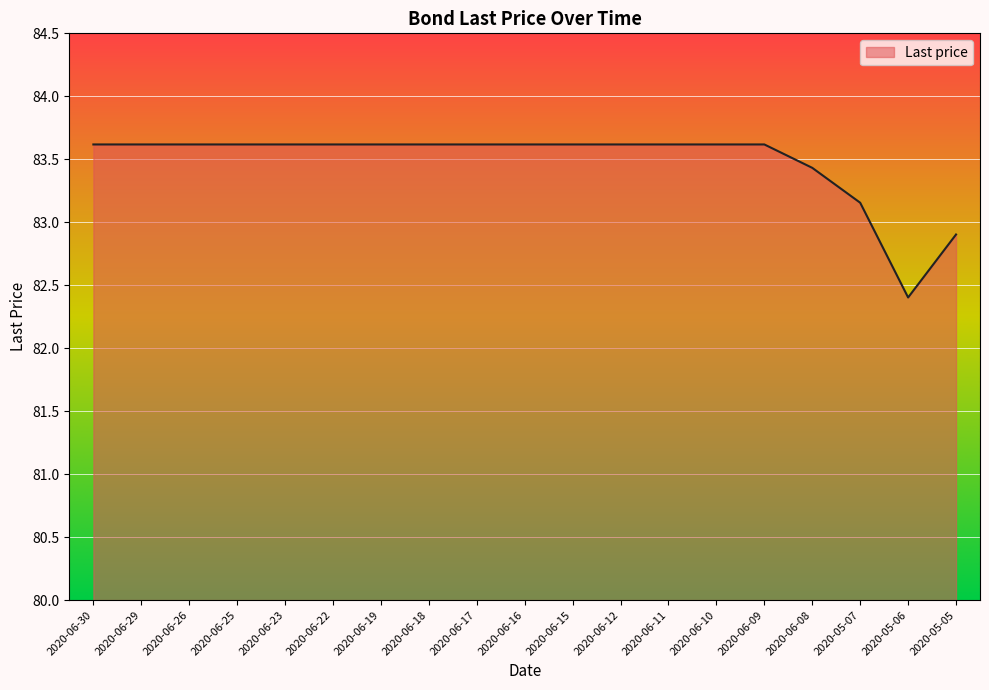

What is the difference between the values at 2020-06-08 and 2020-06-17?

0.2